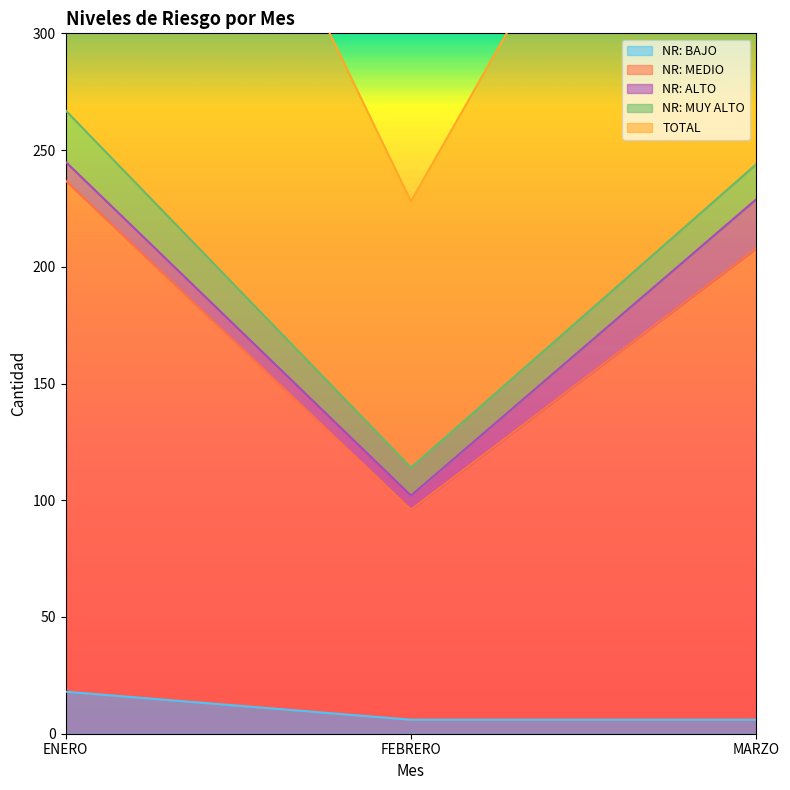

Read the NR: BAJO value at FEBRERO.

6